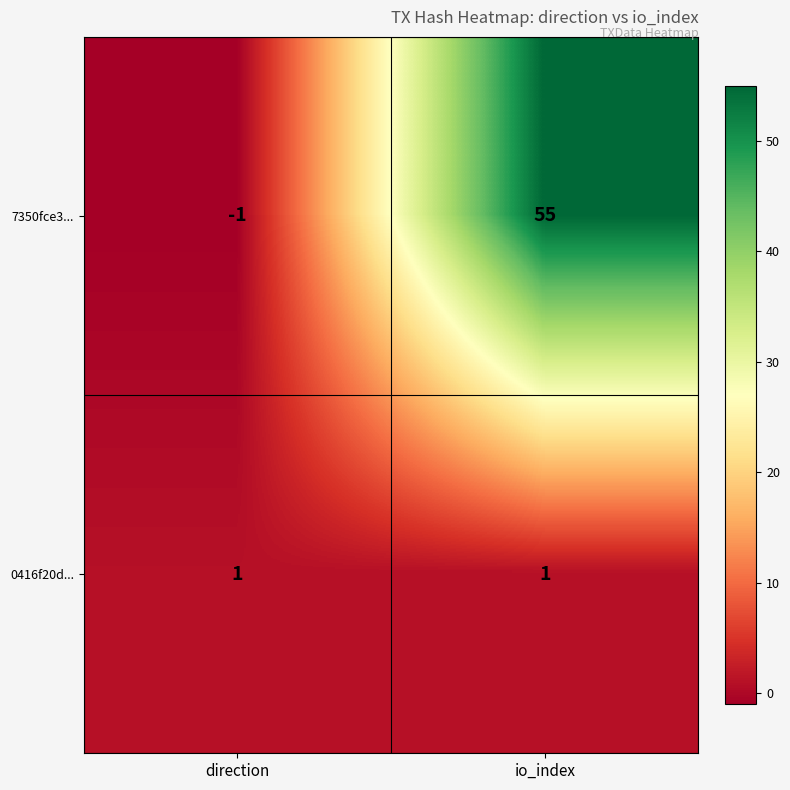

What is the difference between the maximum and minimum values in the 7350fce3... series?

56